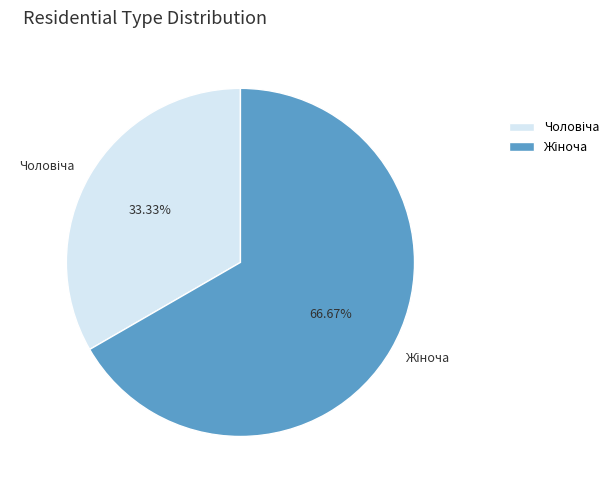

Is there a majority slice in this chart?

Yes